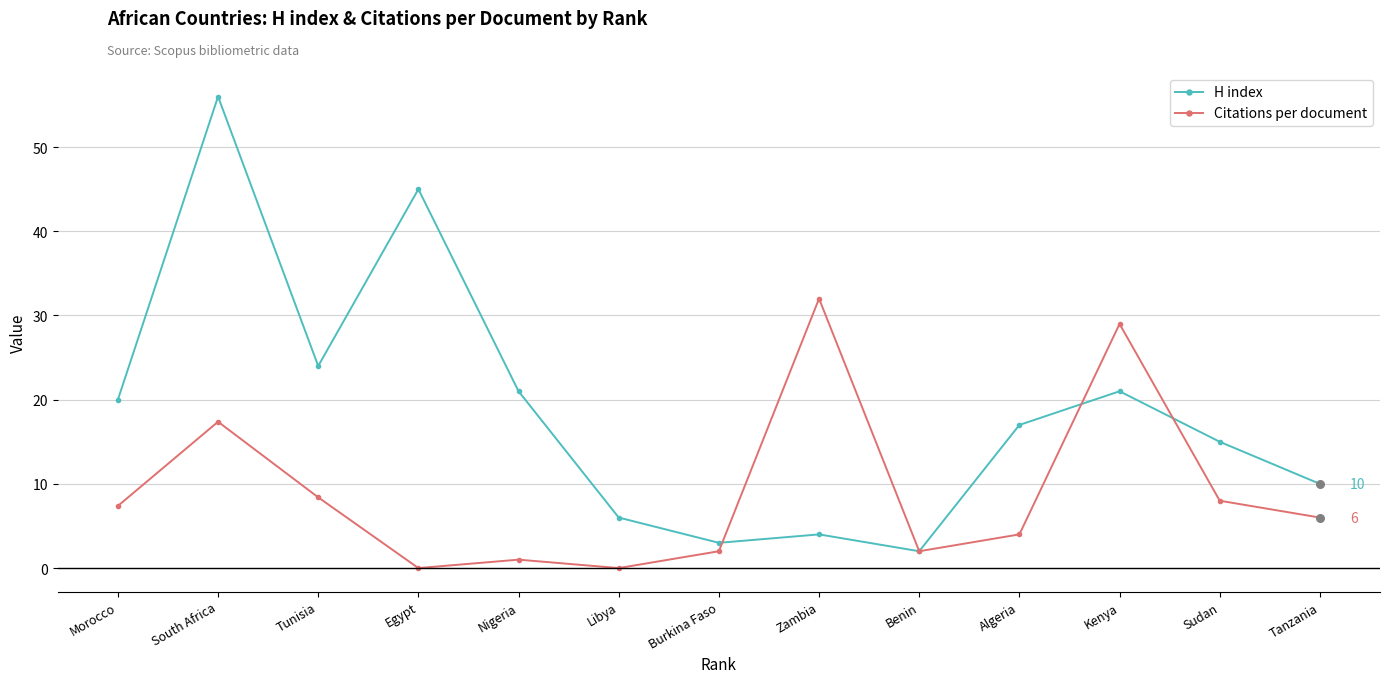

Which series has the widest spread of values?

H index